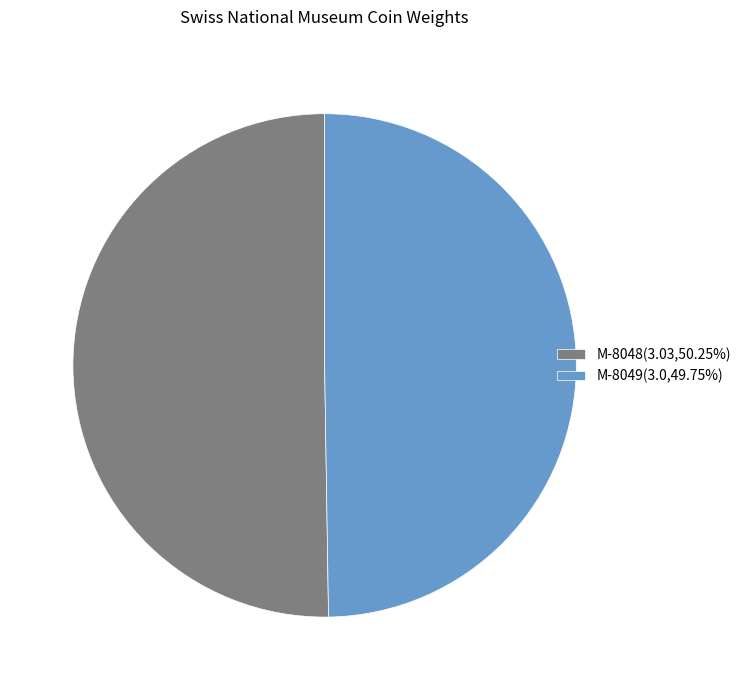

Approximately how many times larger is the value at M-8048(3.03,50.25%) compared to M-8049(3.0,49.75%)?

1.0